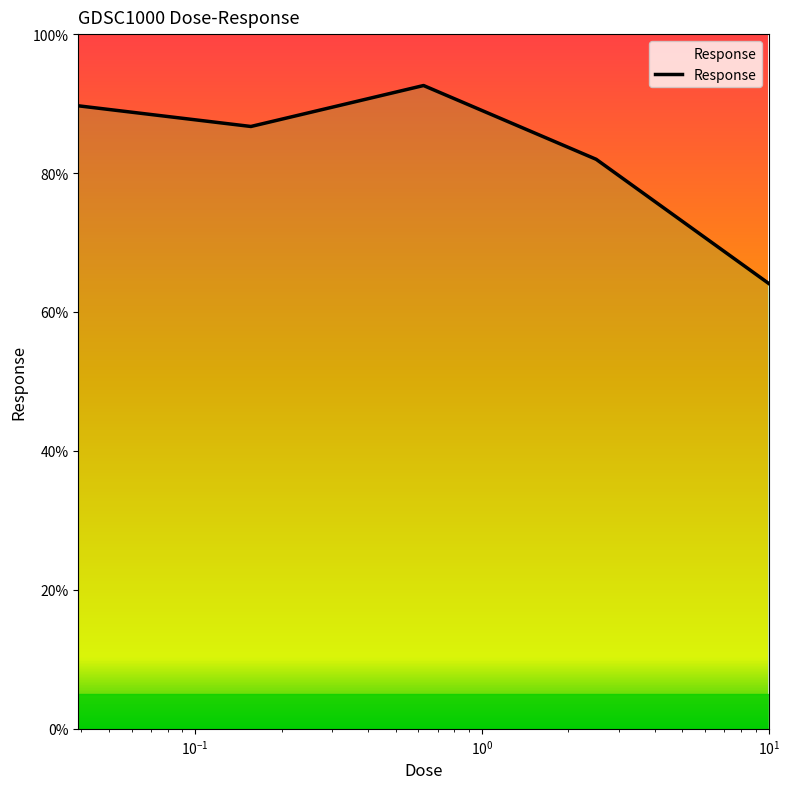

What is the greatest value displayed?

92.6